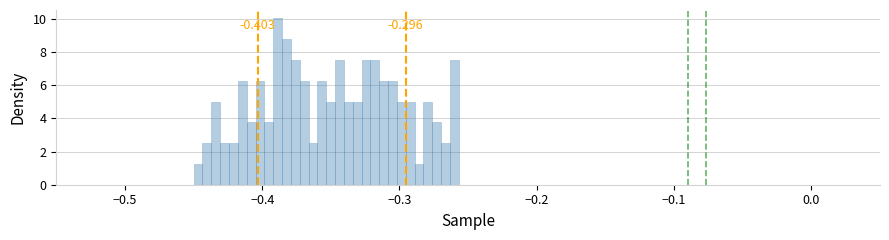

Read against the x-axis, roughly where is the centre of the tallest bar?

-0.39